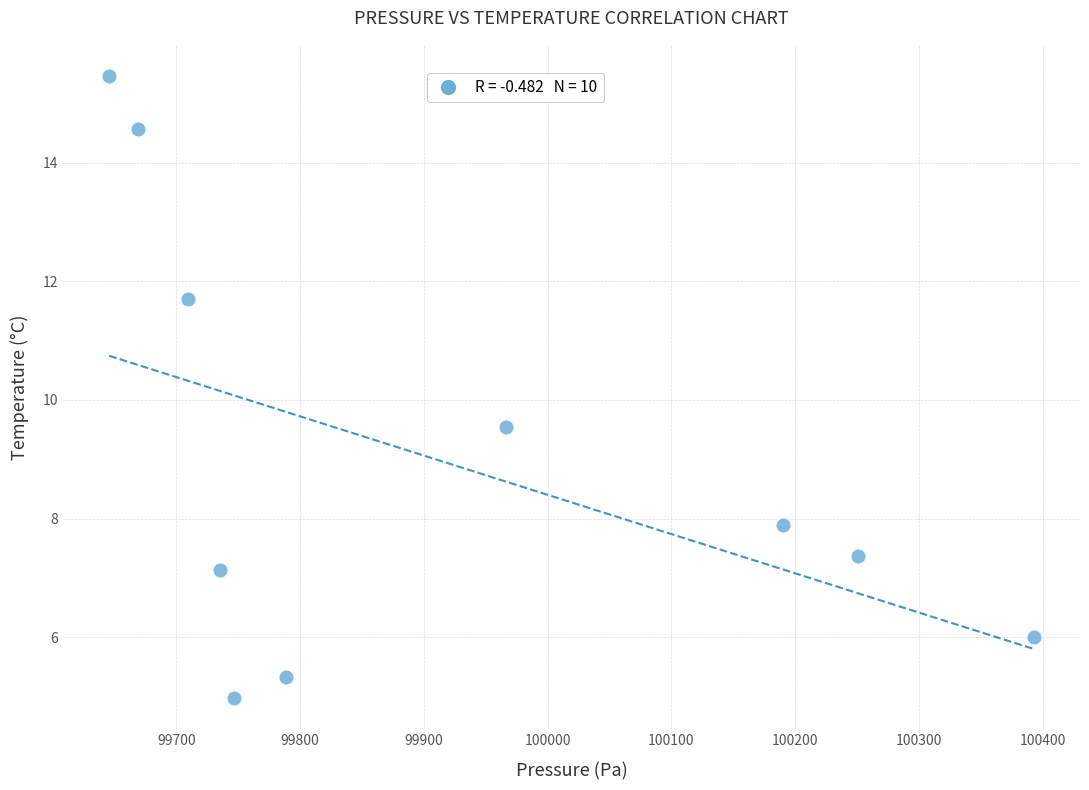

What Y value in the scatter plot is closest to 10?

9.6